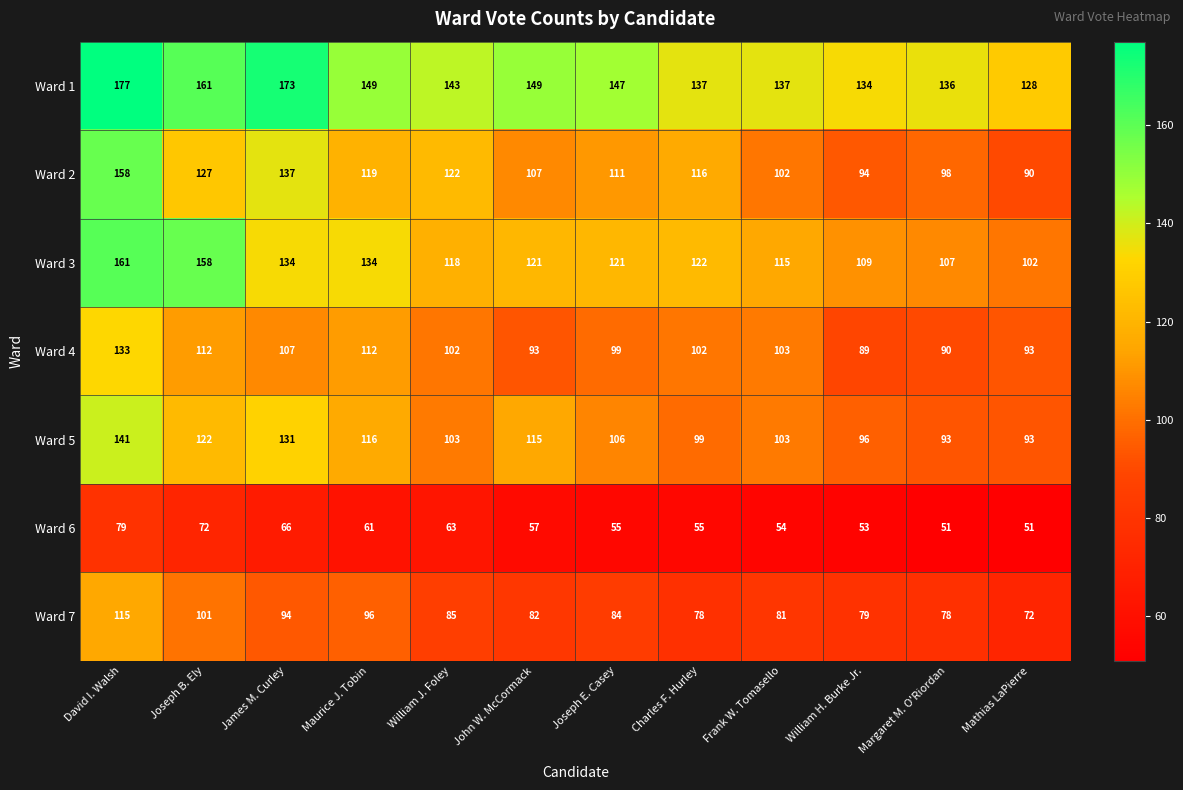

Which series changed the most between James M. Curley and Charles F. Hurley?

Ward 1